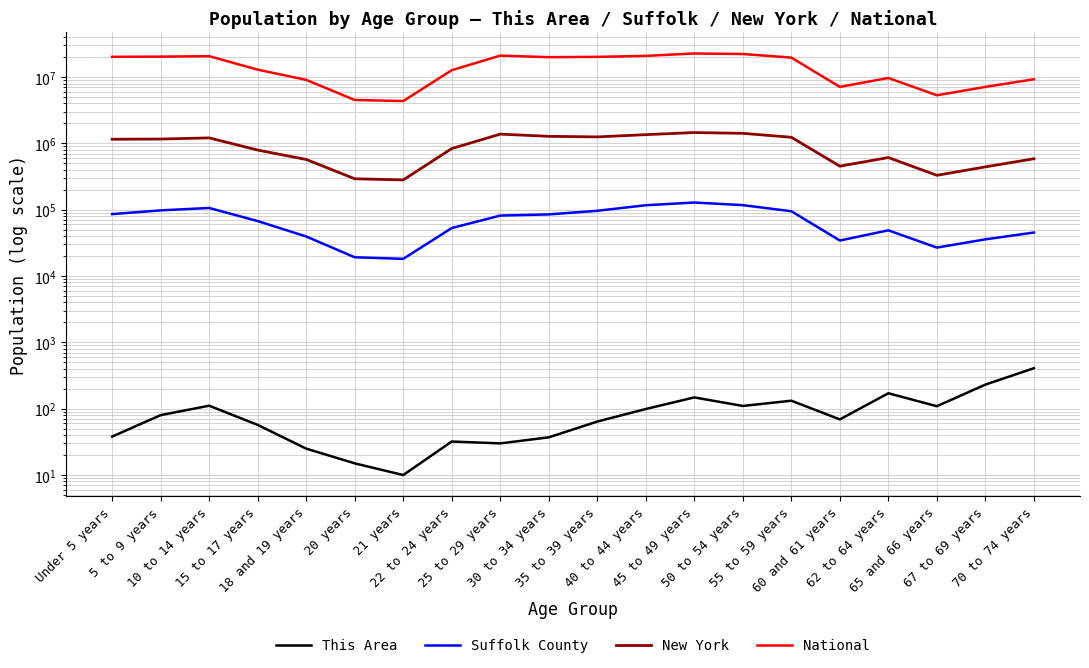

What is the minimum value shown in the chart?

10